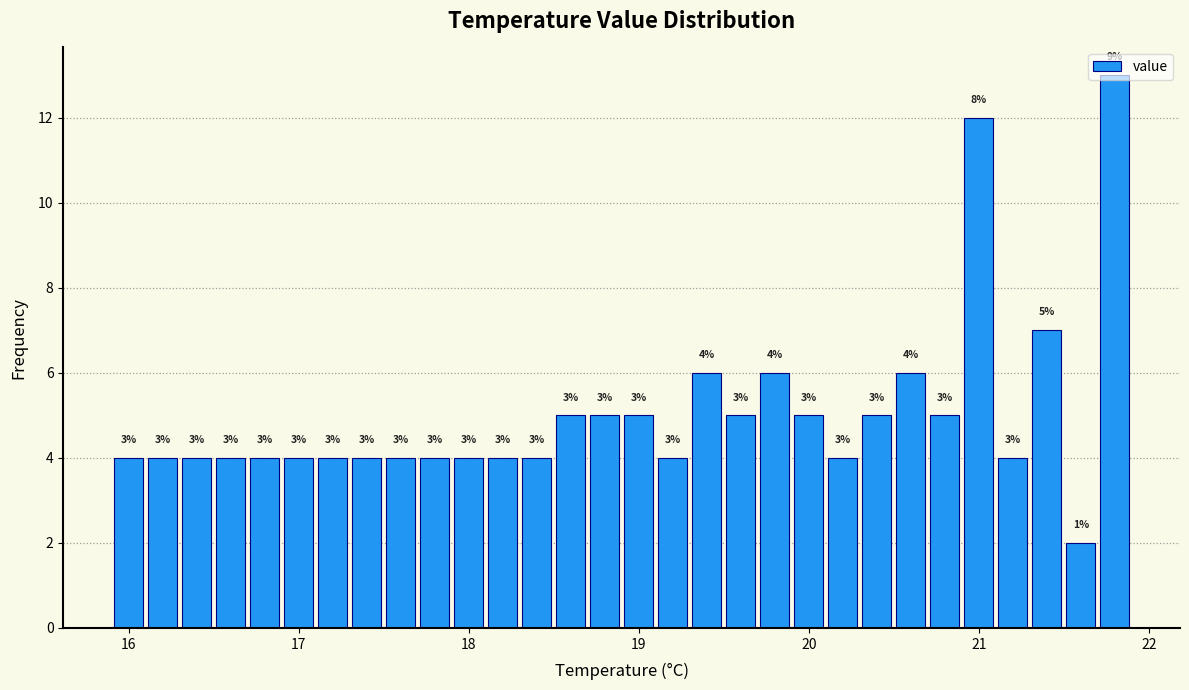

Around what value on the x-axis is the tallest bar? Give the approximate position of its centre, as read against the axis.

21.8